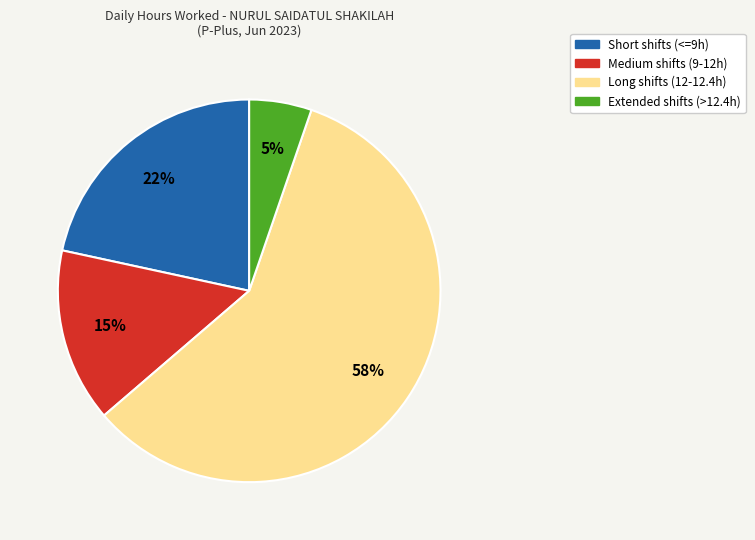

Does any single category account for the majority?

Yes